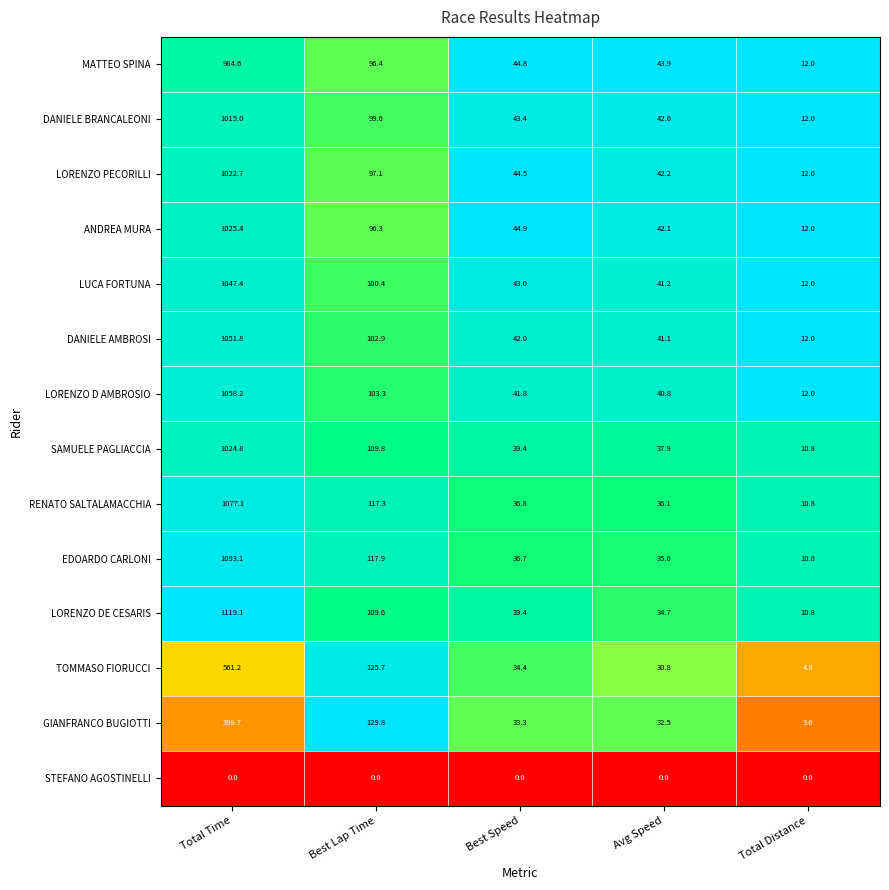

What is the sum of the SAMUELE PAGLIACCIA values at Total Time and Total Distance?

1035.6